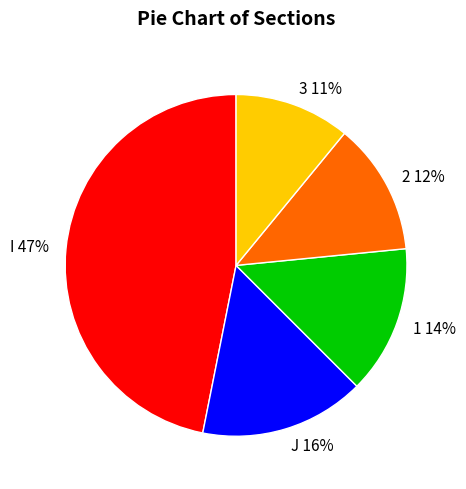

Combined, do 1 and J account for over 50%?

No